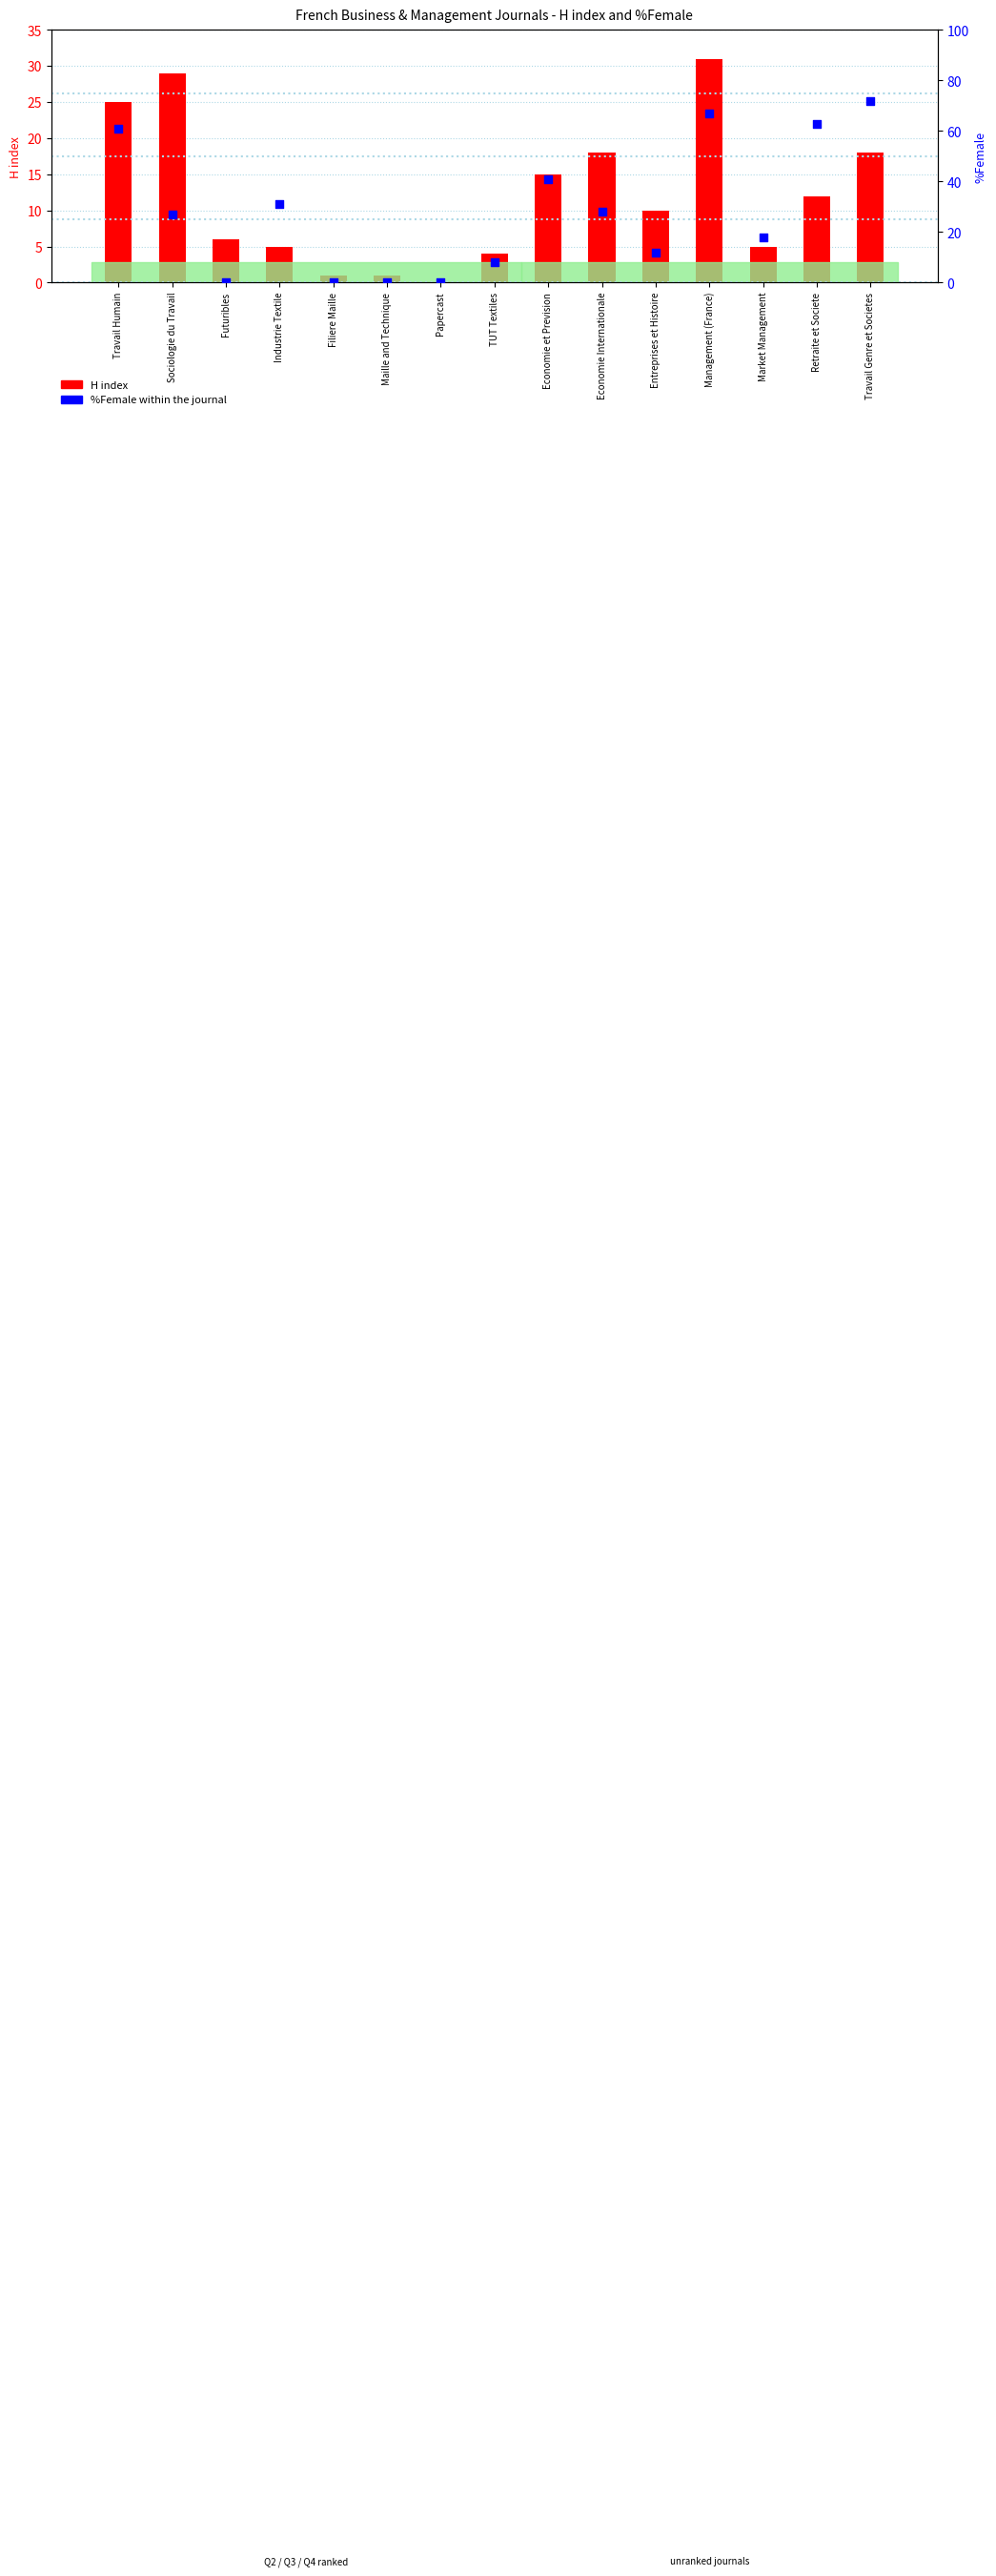

What is the total value across all series at Maille and Technique?

1